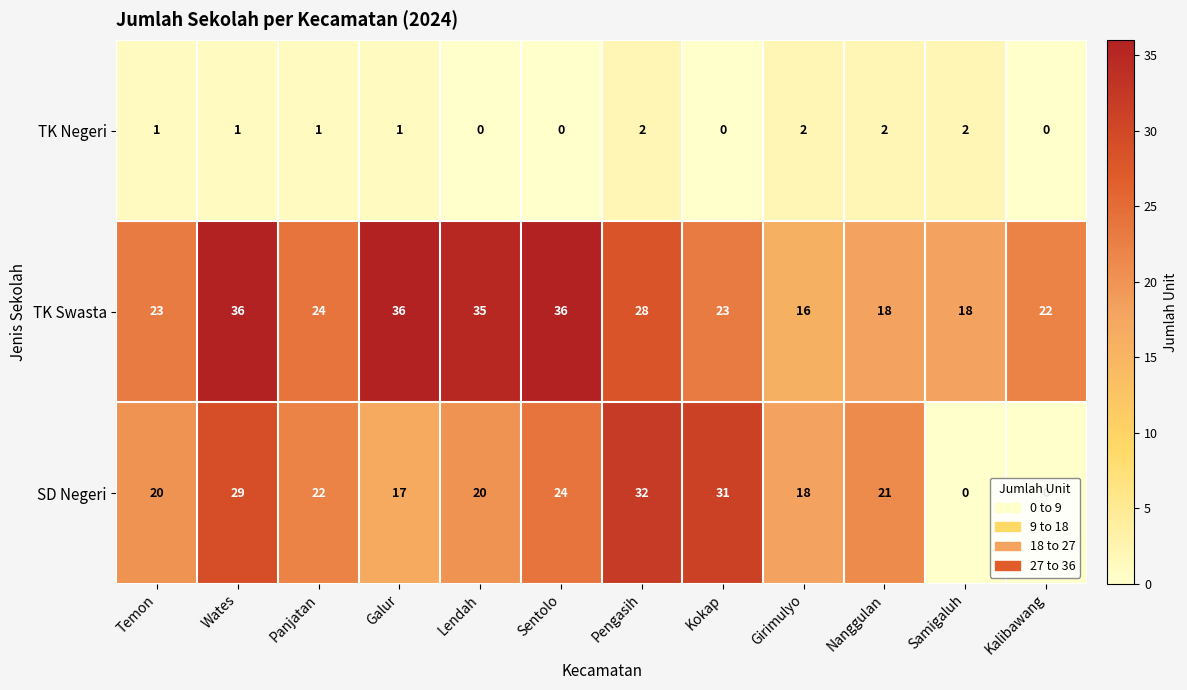

Where is SD Negeri nearest to the value 16?

Galur